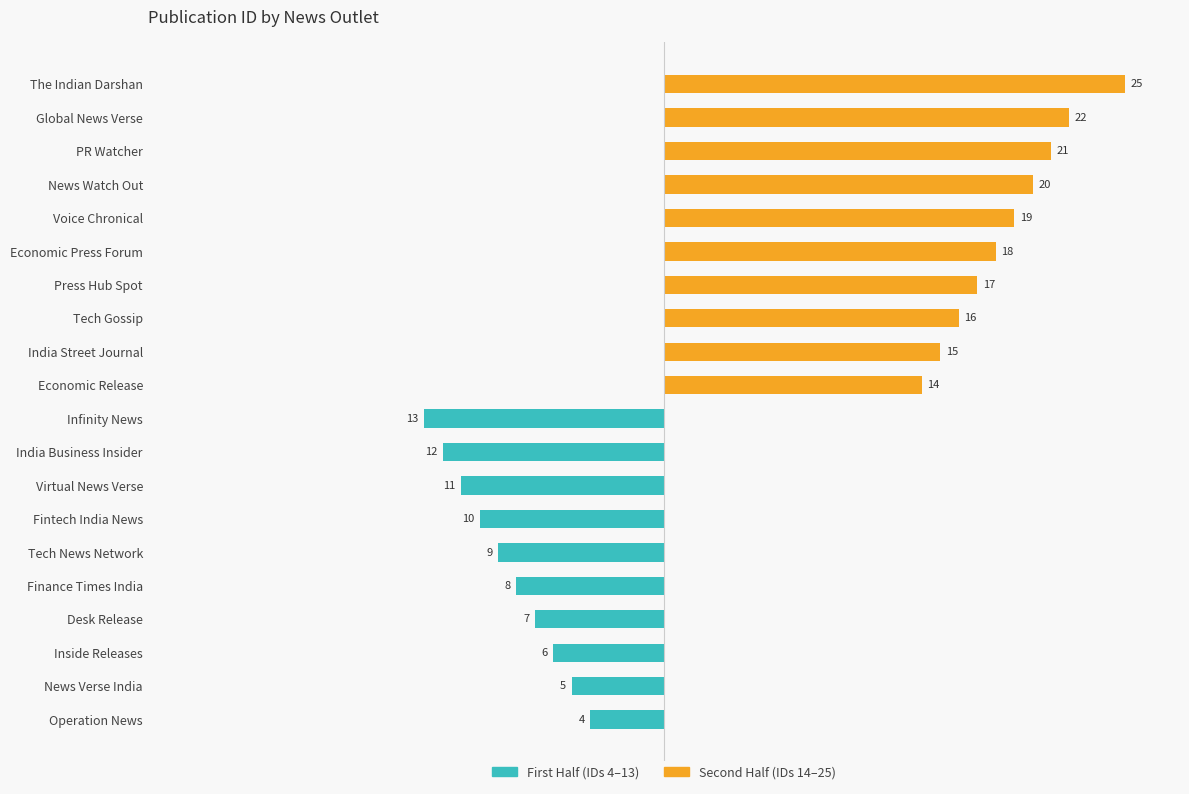

How many bars are there in total?

40